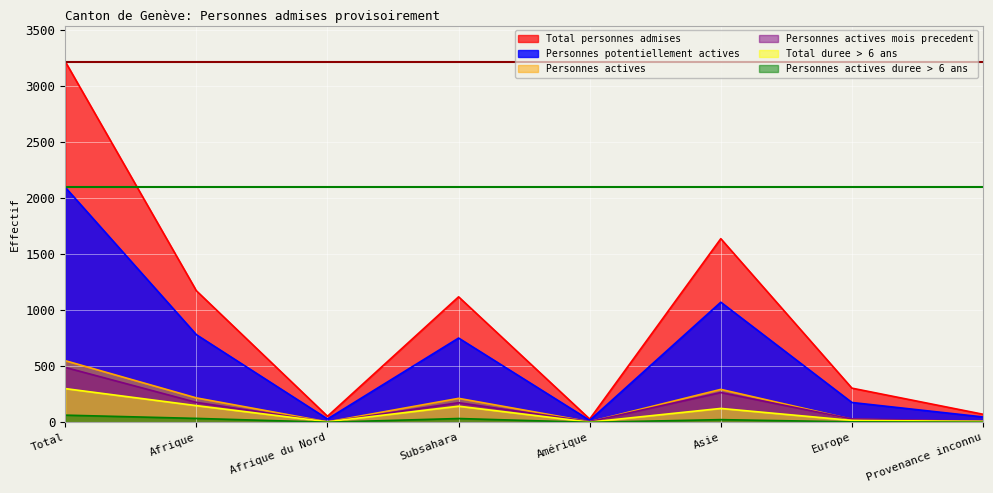

What is the value of the Personnes actives point at the 8th from the left?

6